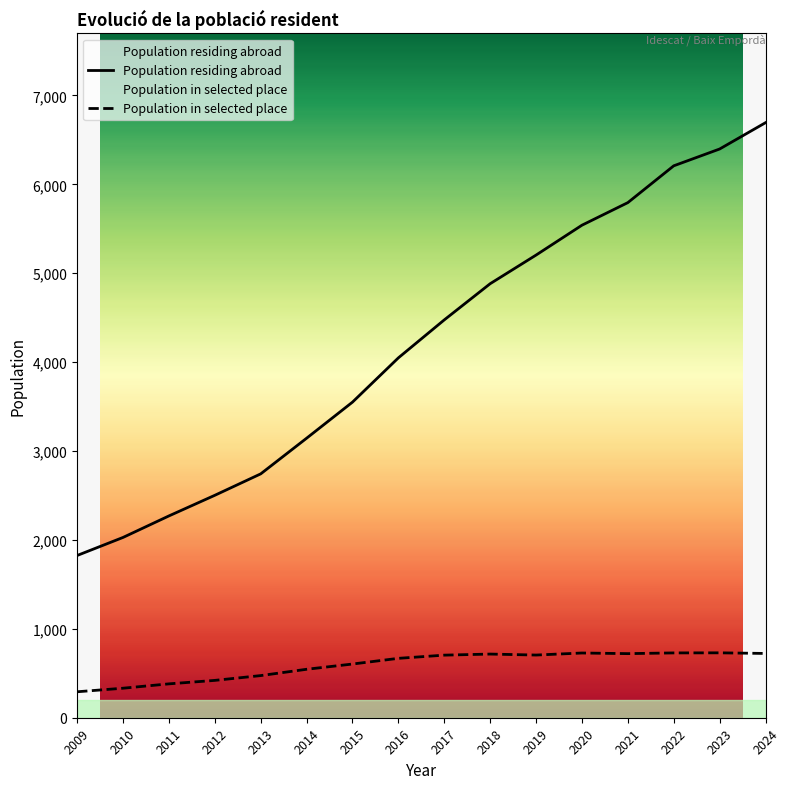

What is the sum of all values?

67303